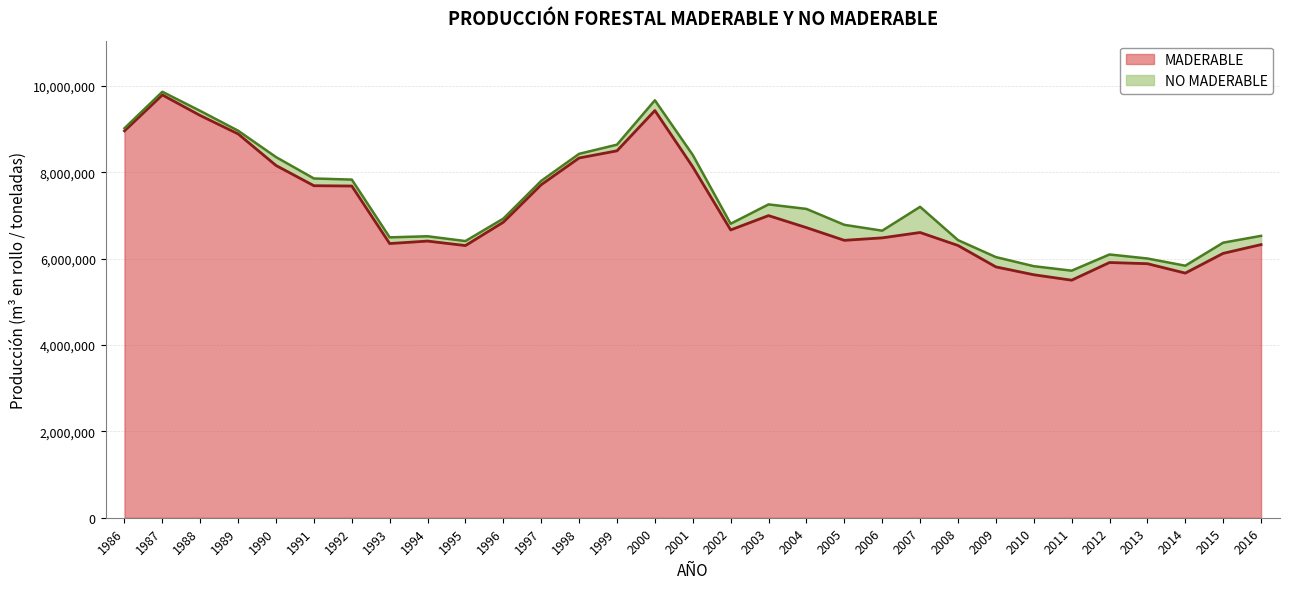

How many values are below 6664720?

15